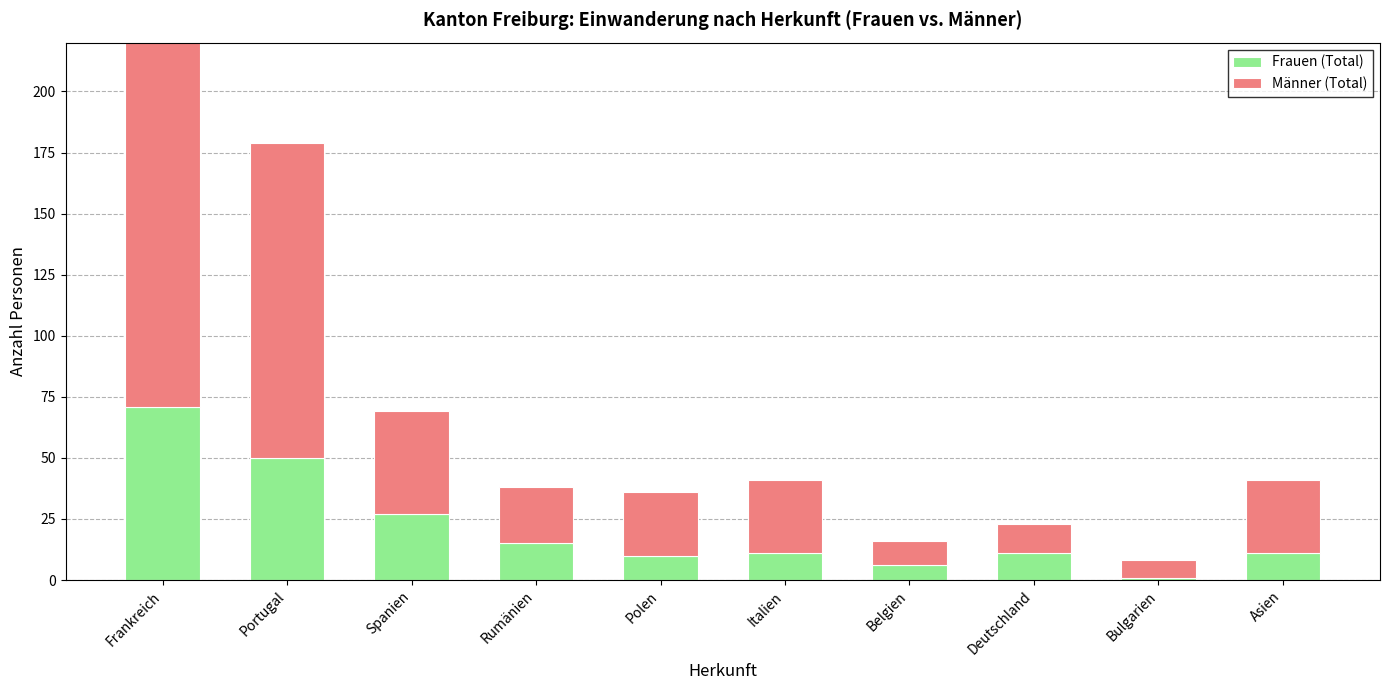

Which series has the largest total across all categories?

Männer (Total)